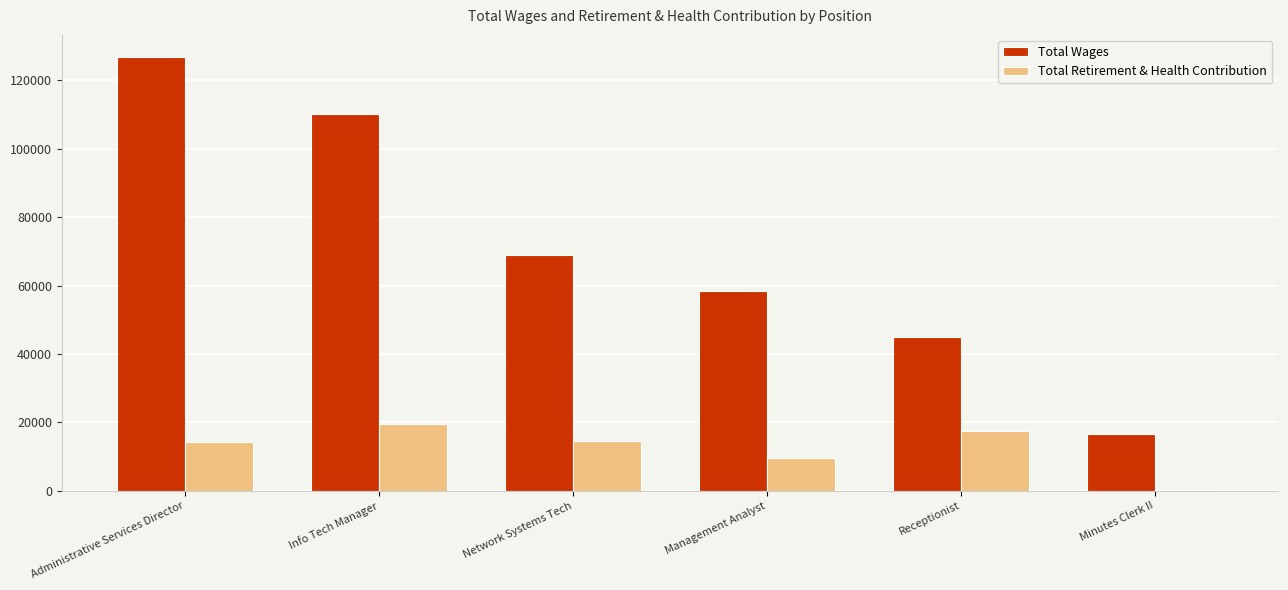

What is the maximum value shown in the chart?

126952